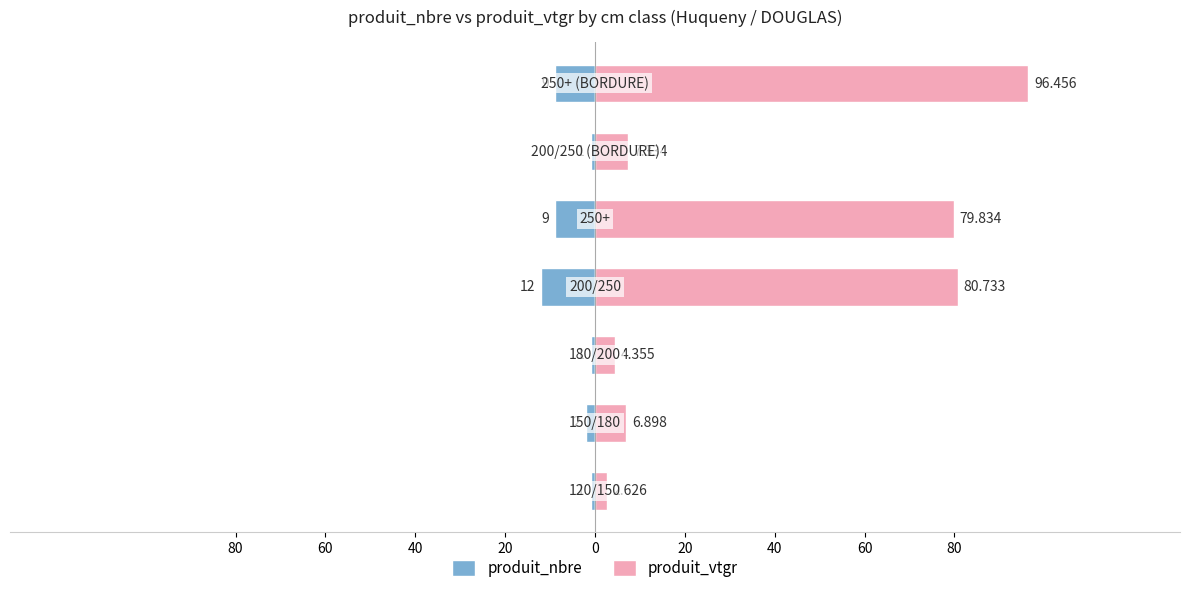

Is it true that produit_nbre equals -2.9 at 0?

False